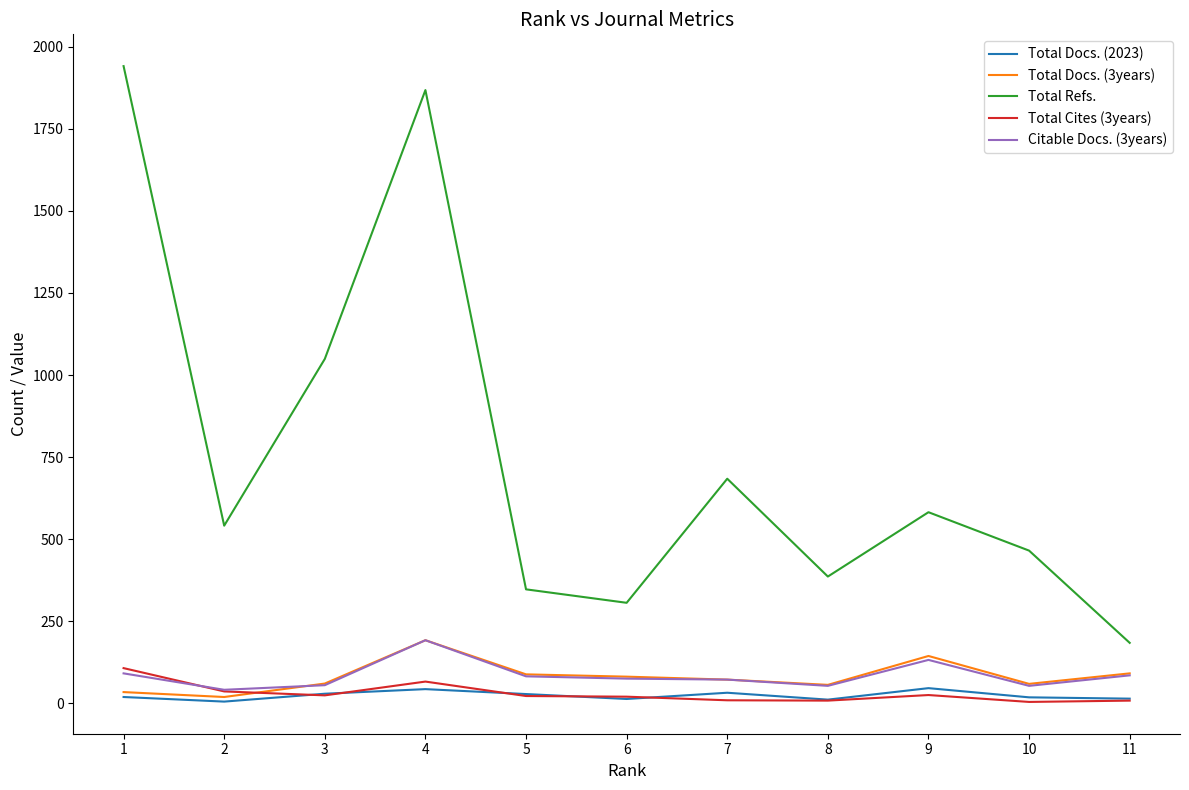

Is it true that Total Refs. equals 519 at 6?

False